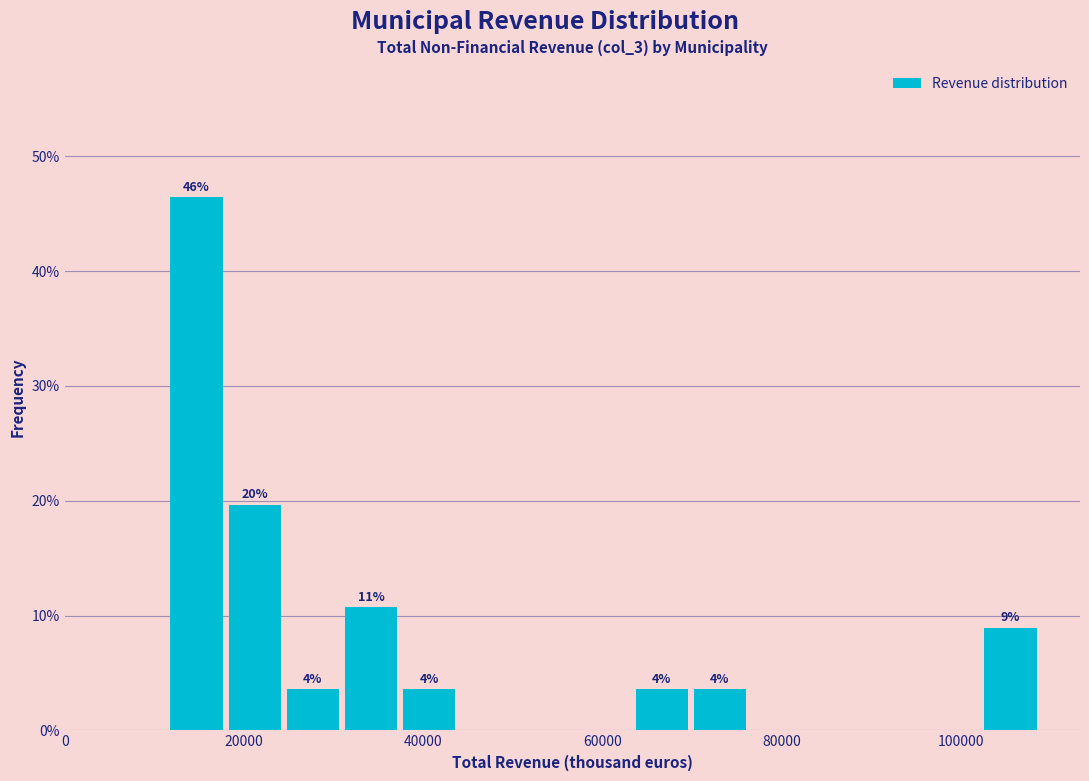

Read against the x-axis, roughly where is the centre of the tallest bar?

14000